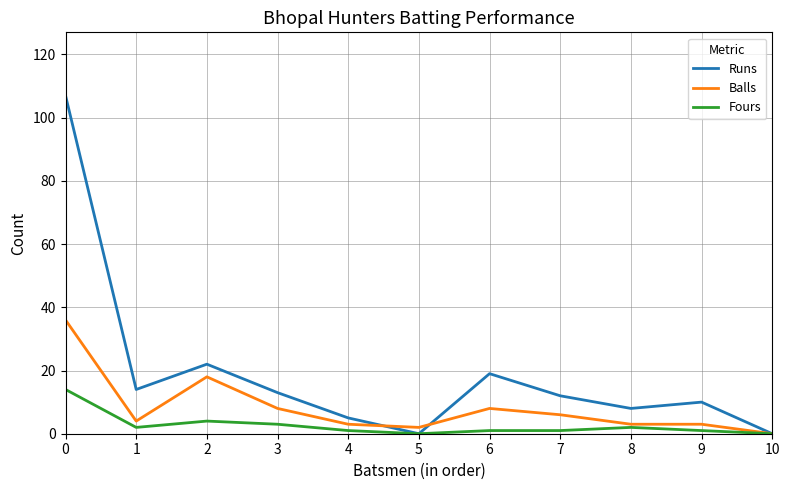

What is the highest value of the Runs series?

107